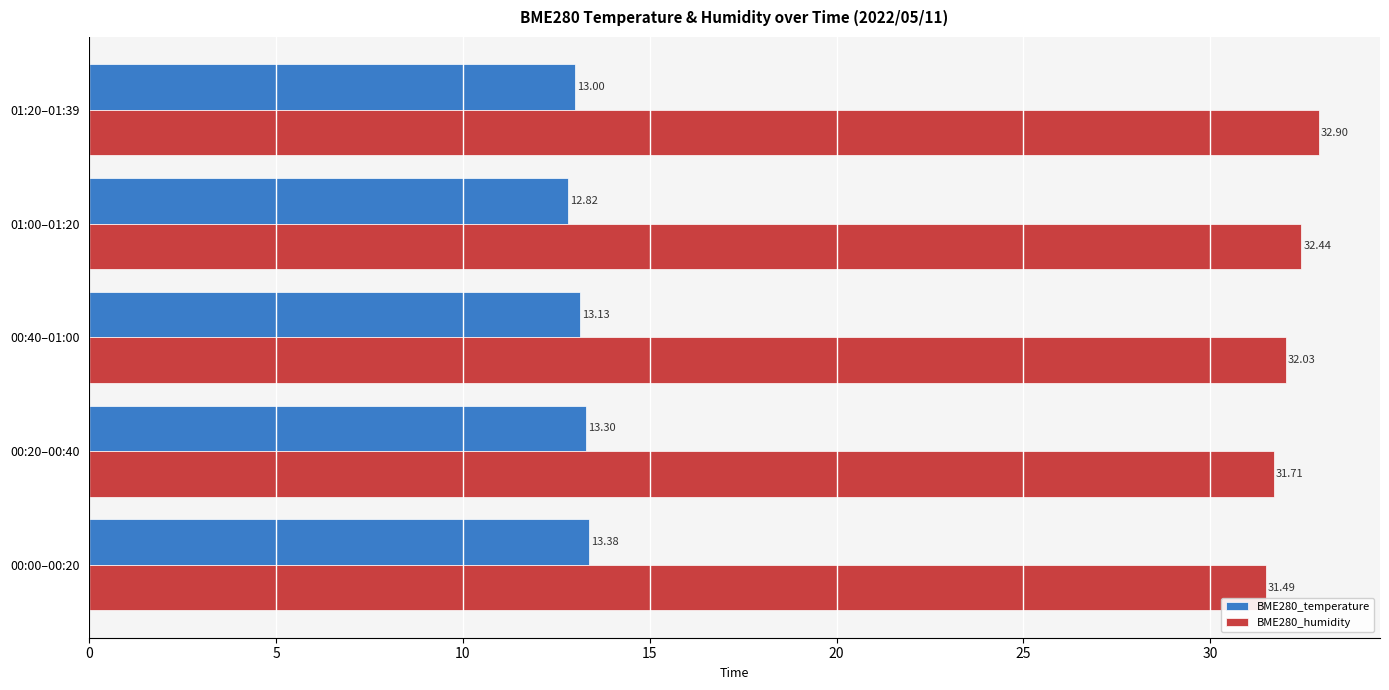

Which series has the largest total across all categories?

BME280_humidity